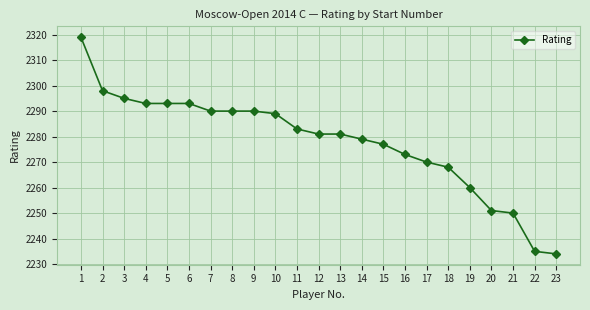

What is the smallest value displayed?

2234